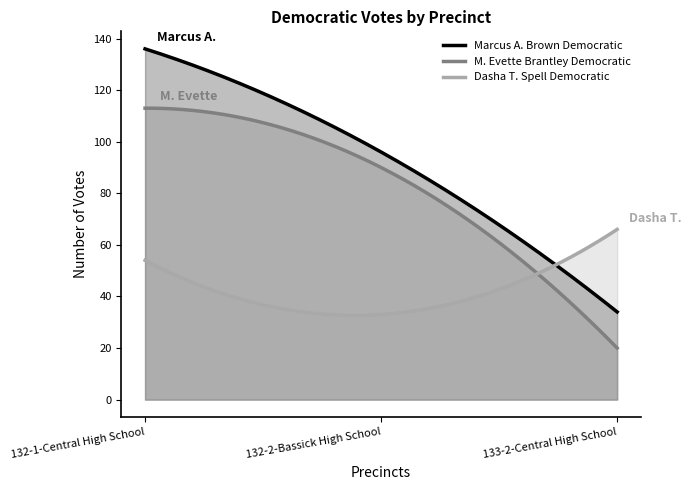

Does the chart have visible grid lines?

No